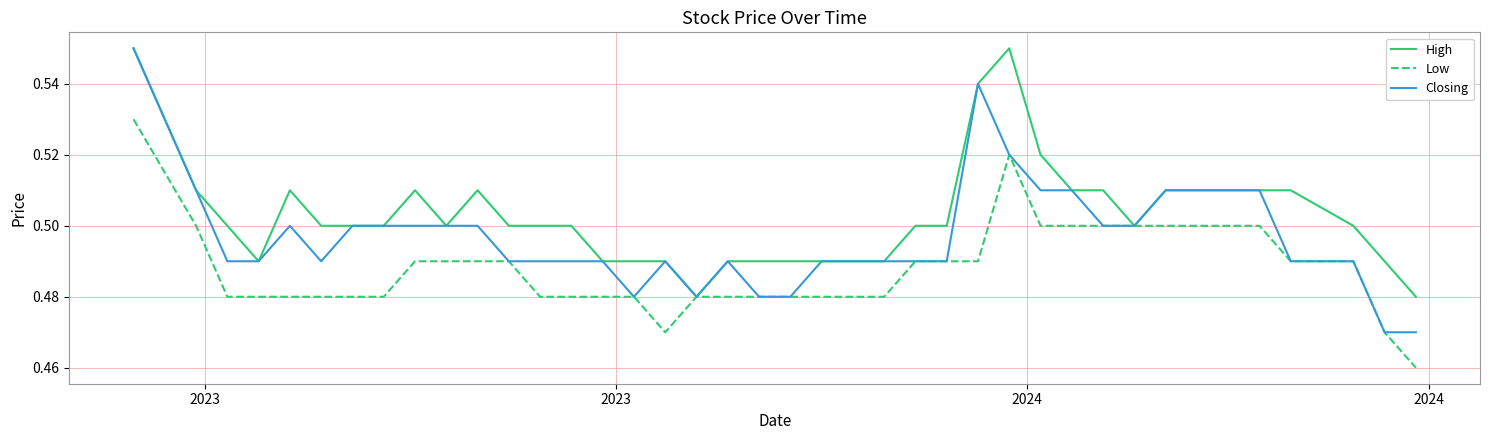

Which series has the largest total across all categories?

High